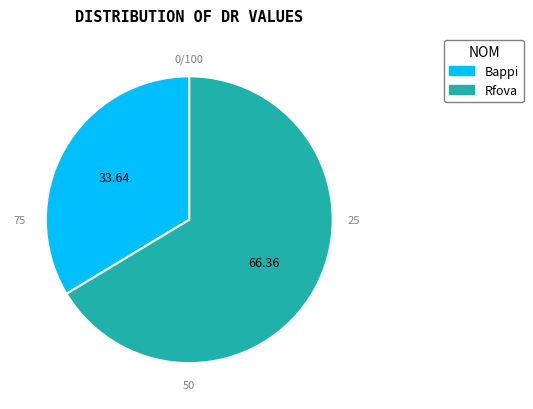

What is the largest slice in the pie chart?

Rfova